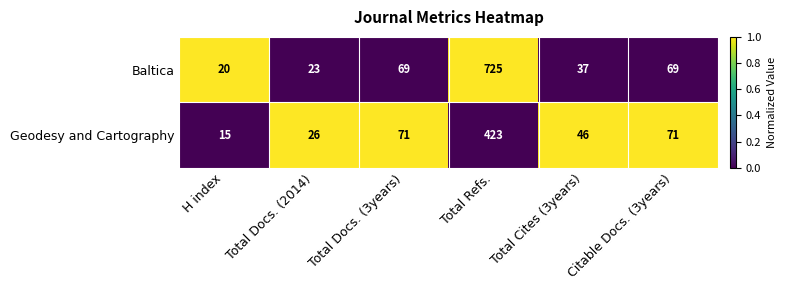

What is the difference between the maximum and minimum values in the Geodesy and Cartography series?

408